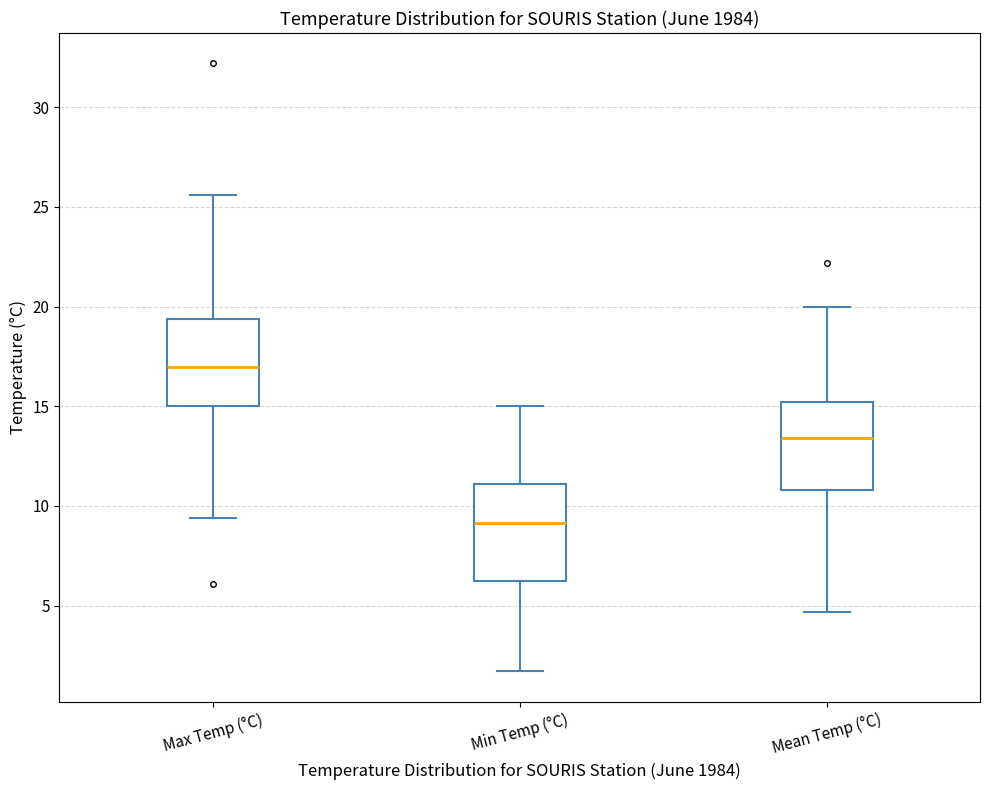

Reading left to right, read every box against the y-axis: the position of its median line, the range the box covers, and the ends of its whiskers. The values are not printed on the chart, so give them approximately, as read against the axis.

Max Temp (°C): median 17.0, box 15.0 to 19.5, whiskers 9.5 to 25.5
Min Temp (°C): median 9.0, box 6.5 to 11.0, whiskers 1.5 to 15.0
Mean Temp (°C): median 13.5, box 11.0 to 15.0, whiskers 4.5 to 20.0